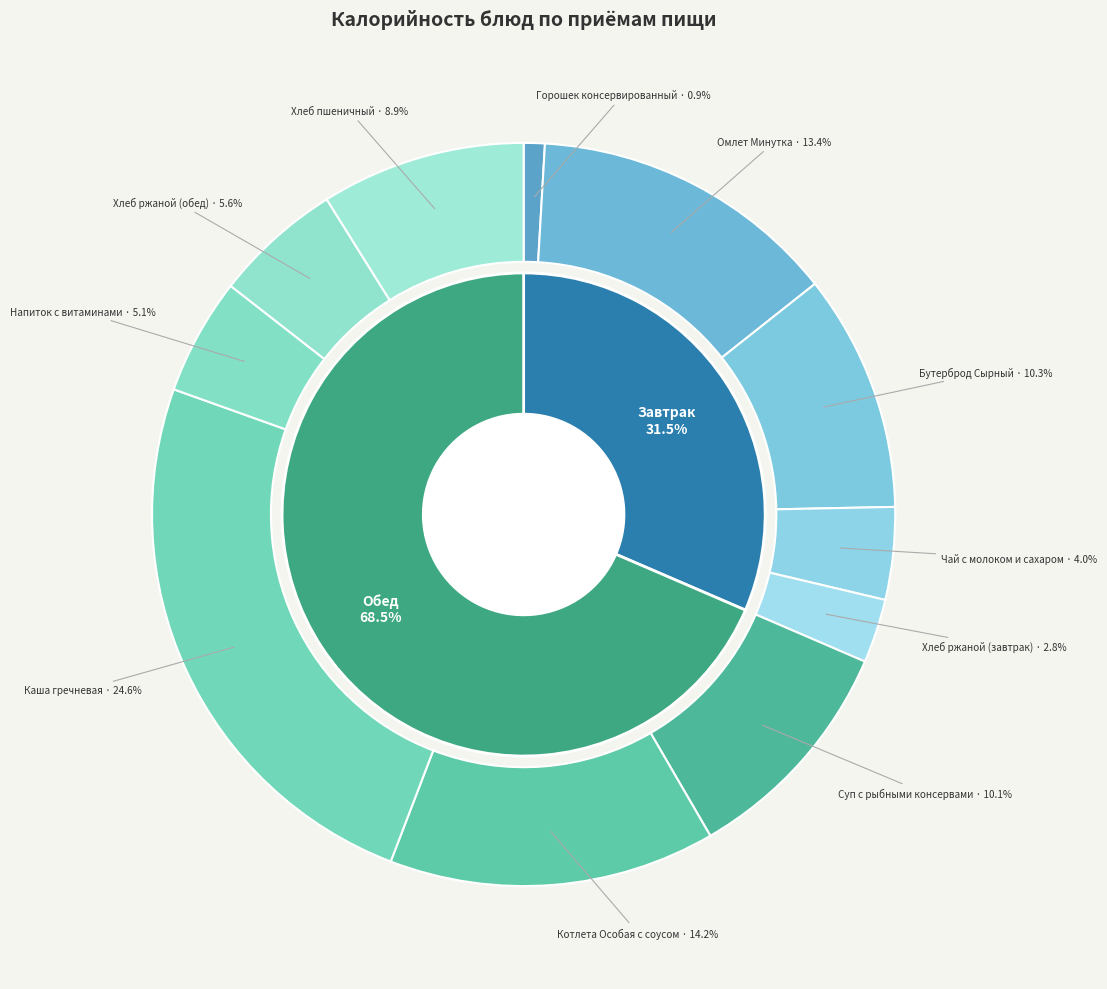

What percentage do Горошек консервированный and Чай с молоком и сахаром together represent?

4.9%